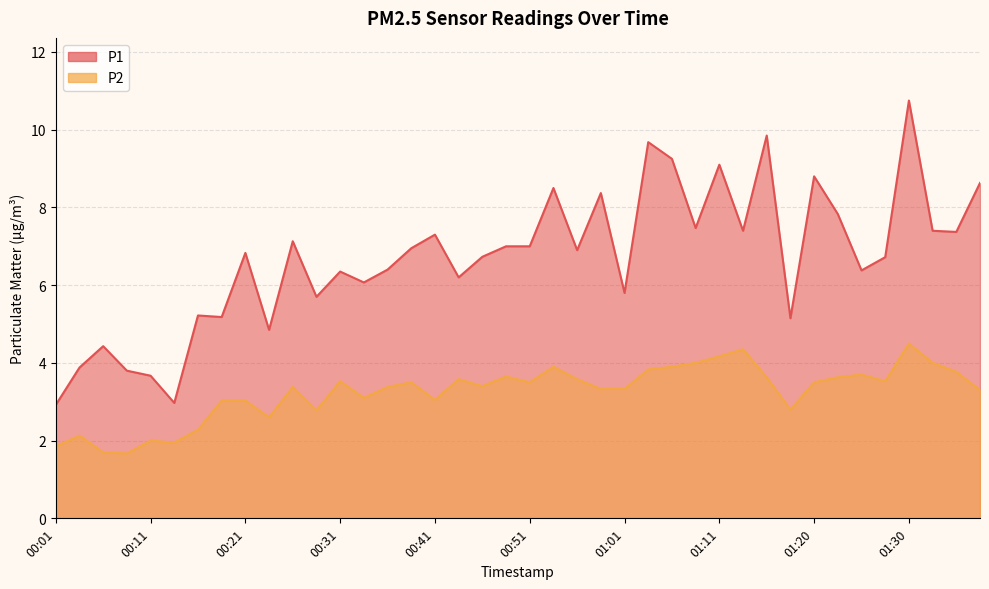

What is the average value of the P2 series?

3.2